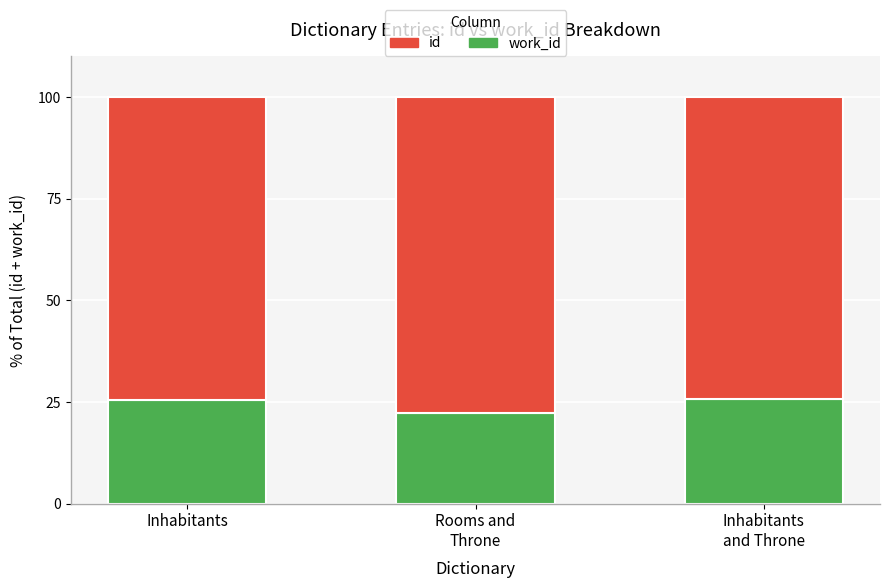

What is the total value across all series at Inhabitants?

100.0